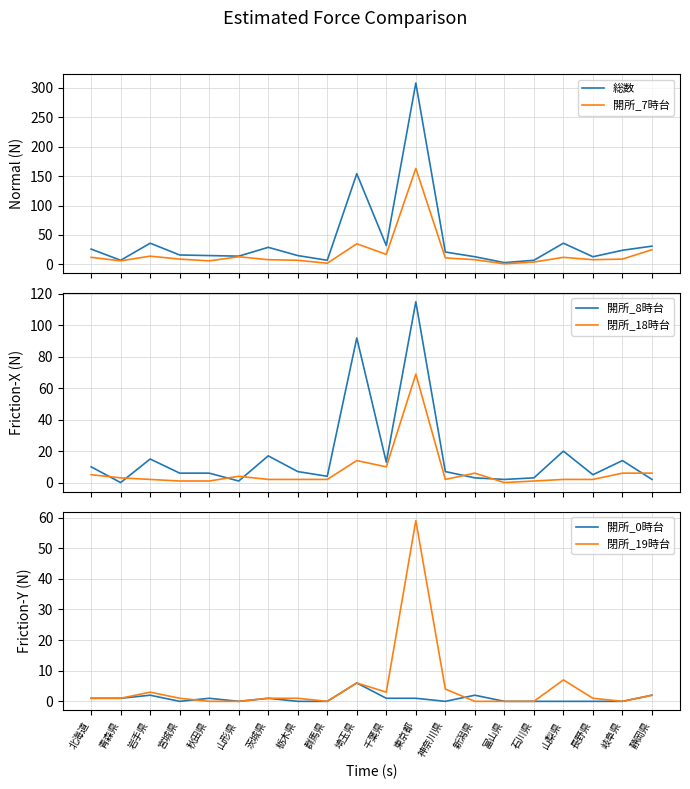

Reading left to right, list all the values displayed in this chart.

総数: 26	7	36	16	15	14	29	15	7	154	32	308	21	13	3	7	36	13	24	31
開所_7時台: 12	6	14	9	6	13	8	7	2	35	17	163	11	8	1	4	12	8	9	25
開所_8時台: 10	0	15	6	6	1	17	7	4	92	13	115	7	3	2	3	20	5	14	2
閉所_18時台: 5	3	2	1	1	4	2	2	2	14	10	69	2	6	0	1	2	2	6	6
開所_0時台: 1	1	2	0	1	0	1	0	0	6	1	1	0	2	0	0	0	0	0	2
閉所_19時台: 1	1	3	1	0	0	1	1	0	6	3	59	4	0	0	0	7	1	0	2